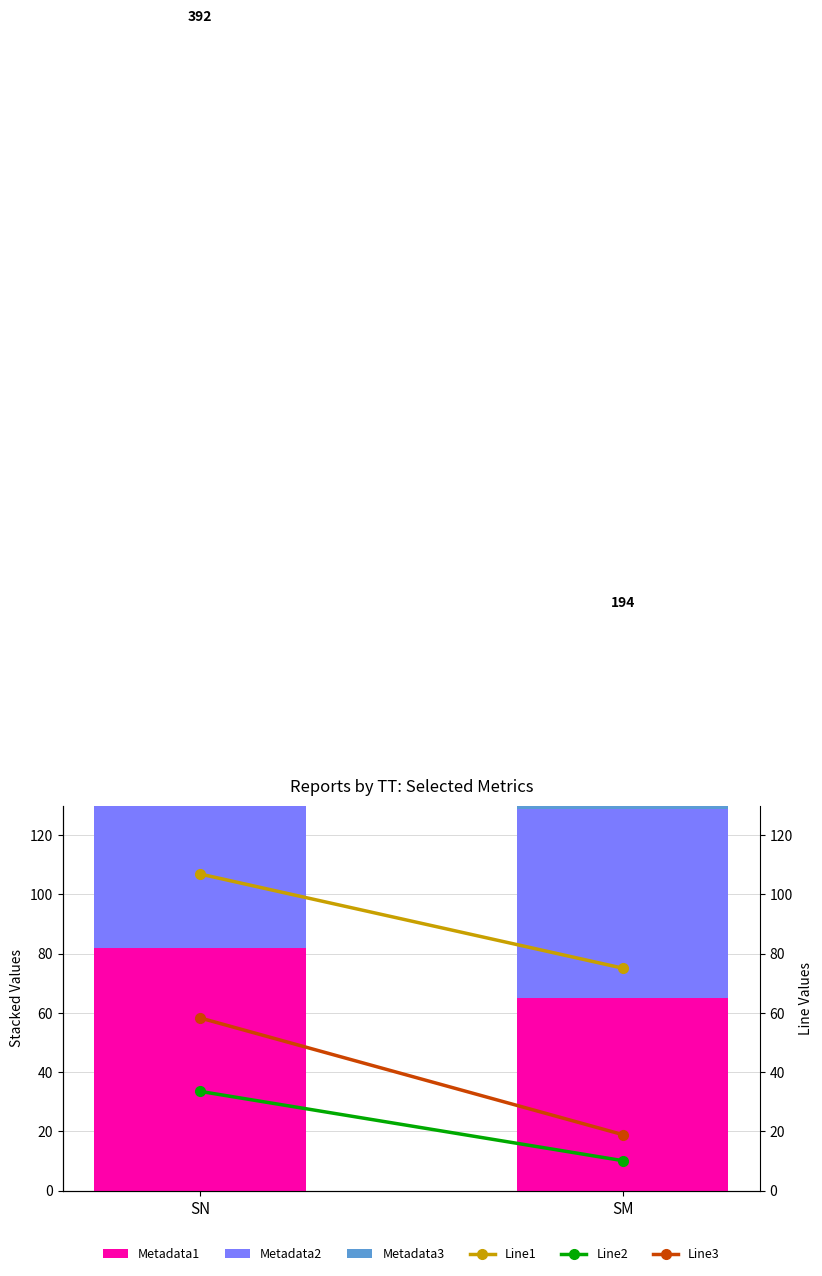

Rank the series by their maximum value, from highest to lowest.

Metadata3, Metadata2, Line1, Metadata1, Line3, Line2